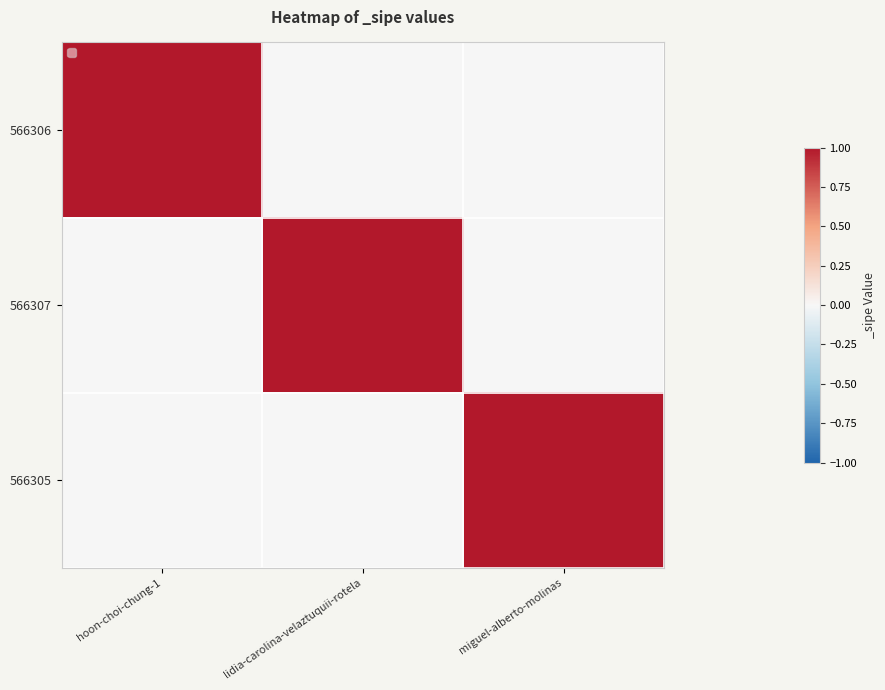

Reading right to left, what are all the values shown in this chart?

566306: miguel-alberto-molinas=0	lidia-carolina-velaztuquii-rotela=0	hoon-choi-chung-1=1
566307: miguel-alberto-molinas=0	lidia-carolina-velaztuquii-rotela=1	hoon-choi-chung-1=0
566305: miguel-alberto-molinas=1	lidia-carolina-velaztuquii-rotela=0	hoon-choi-chung-1=0